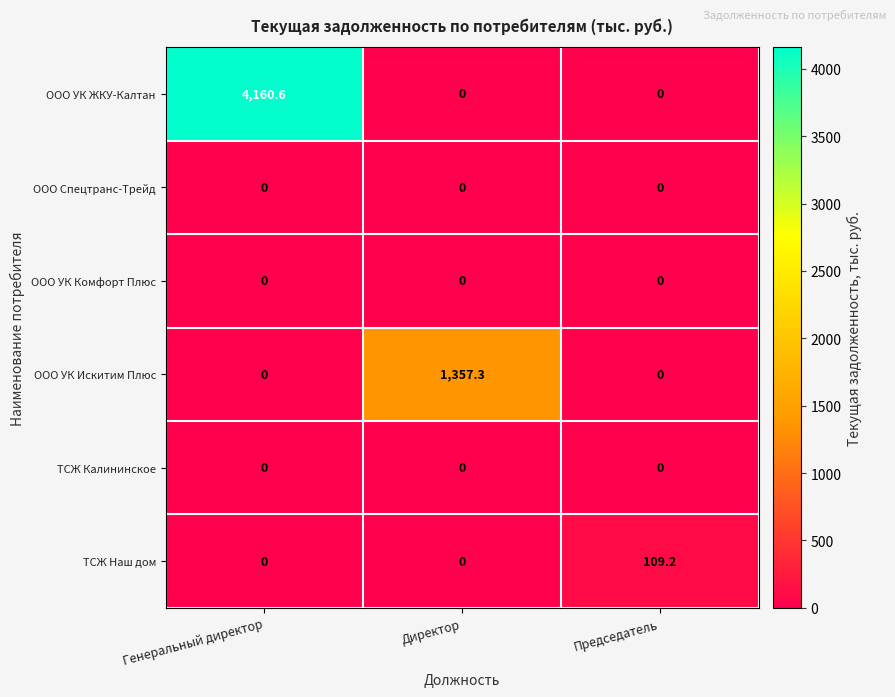

At which category is the sum across all series the highest?

Генеральный директор